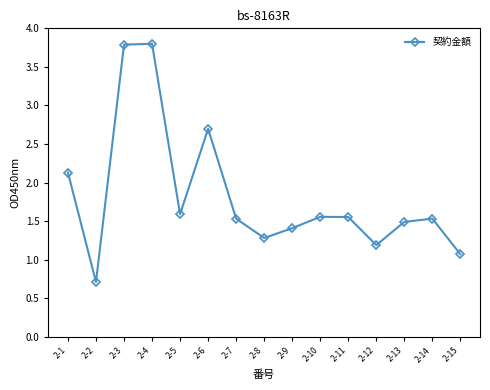

What is the minimum value shown in the chart?

0.7